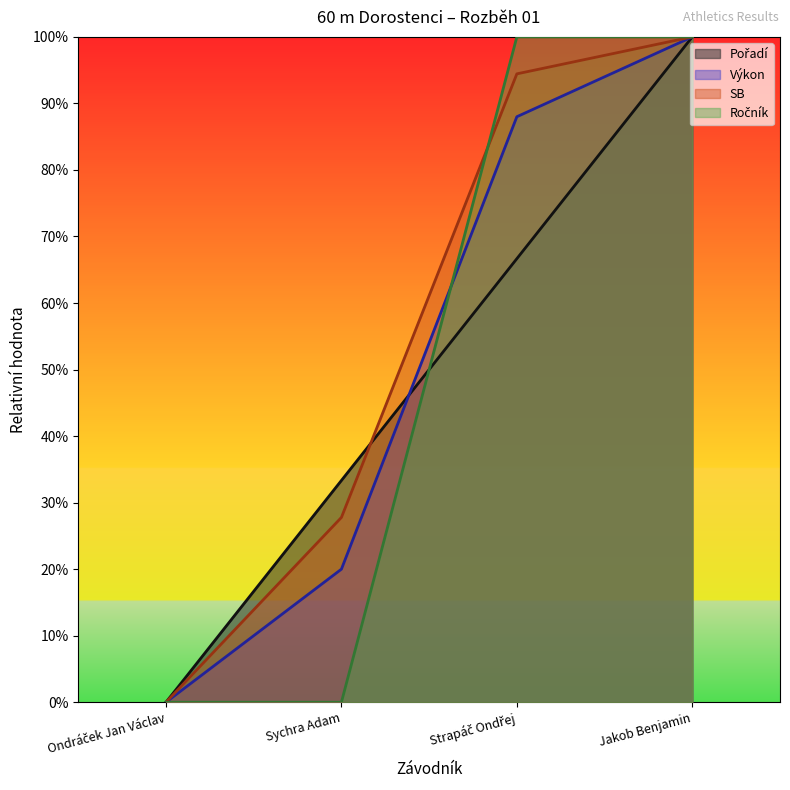

Reading left to right, list all the values displayed in this chart.

Pořadí: 0.0	0.3	0.7	1.0
Výkon: 0.0	0.2	0.9	1.0
SB: 0.0	0.3	0.9	1.0
Ročník: 0.0	0.0	1.0	1.0